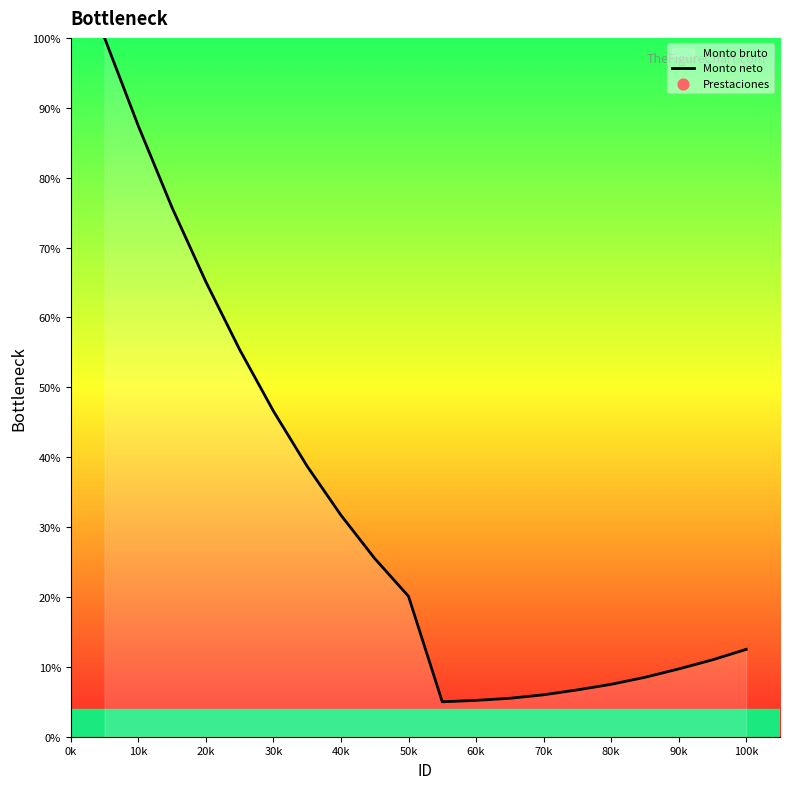

Between 10k and 70k, which is larger?

10k